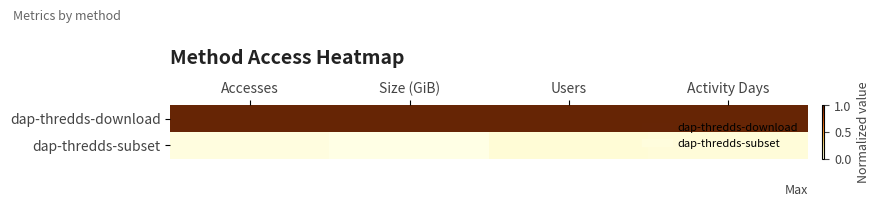

Rank the series at Users from highest to lowest value.

dap-thredds-download, dap-thredds-subset